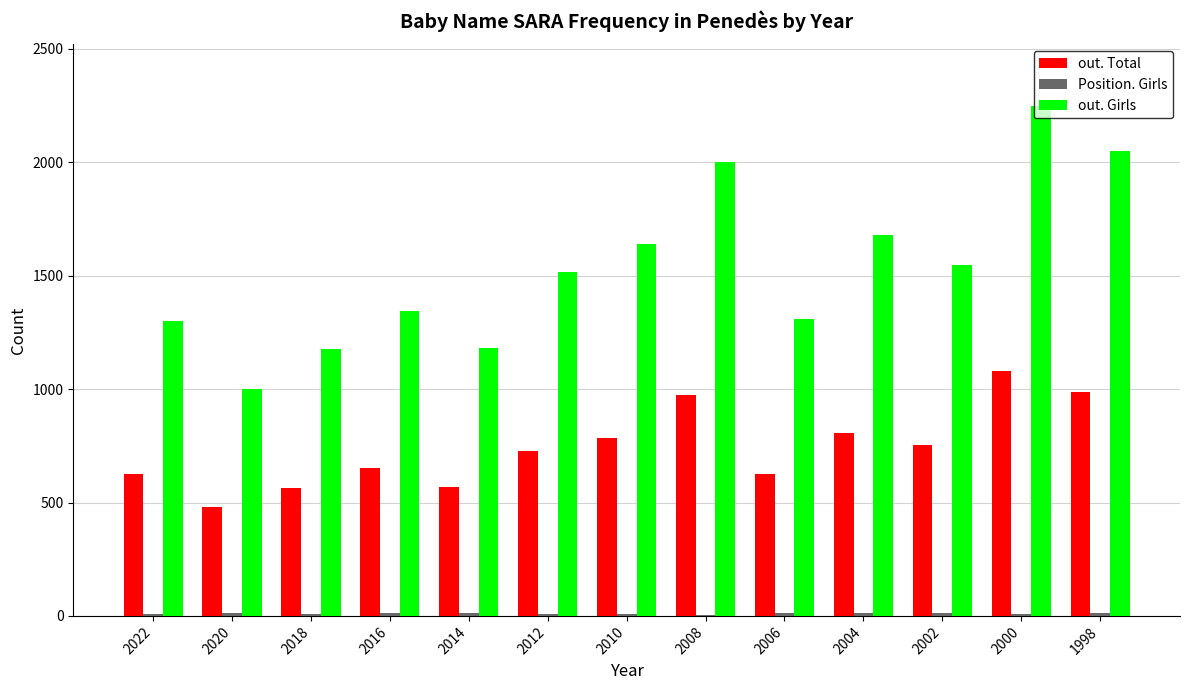

Where is out. Girls nearest to the value 1624?

2010